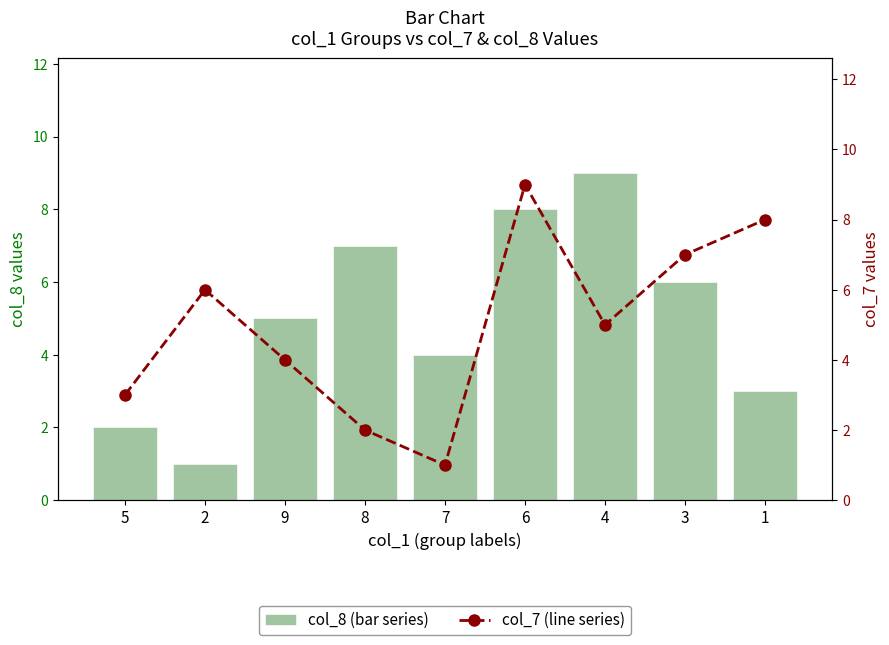

True or false: col_8 (bar series) has a value of 1 at 5.

False